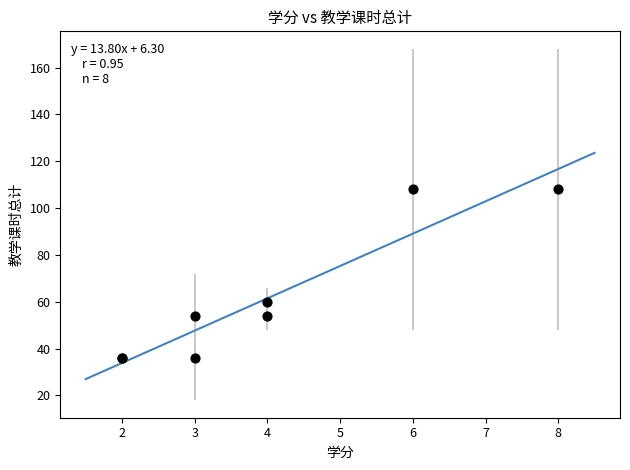

What Y value in the scatter plot is closest to 72?

60